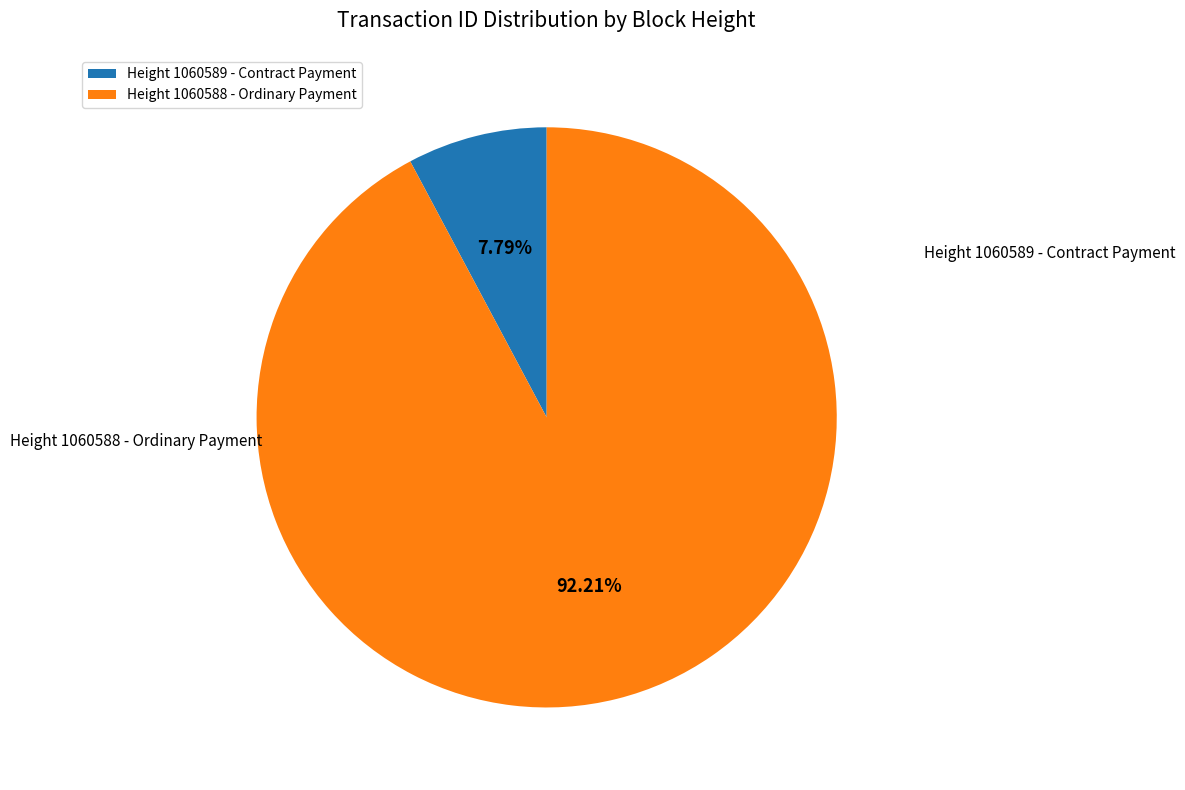

How many segments does this pie chart have?

2